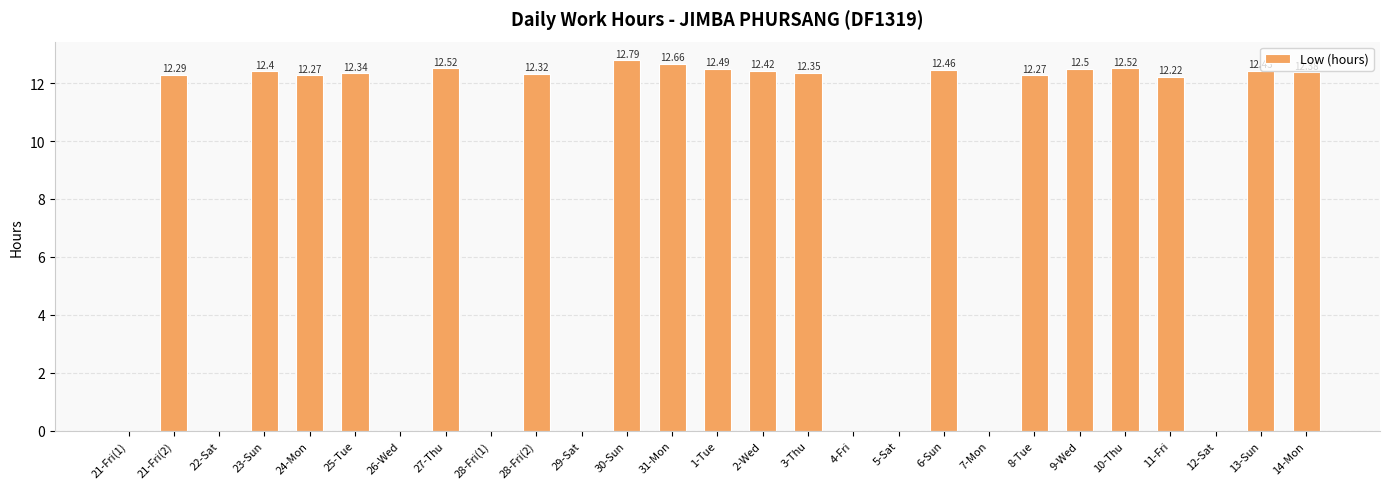

What is the ratio of the value at 14-Mon to the value at 30-Sun?

1.0